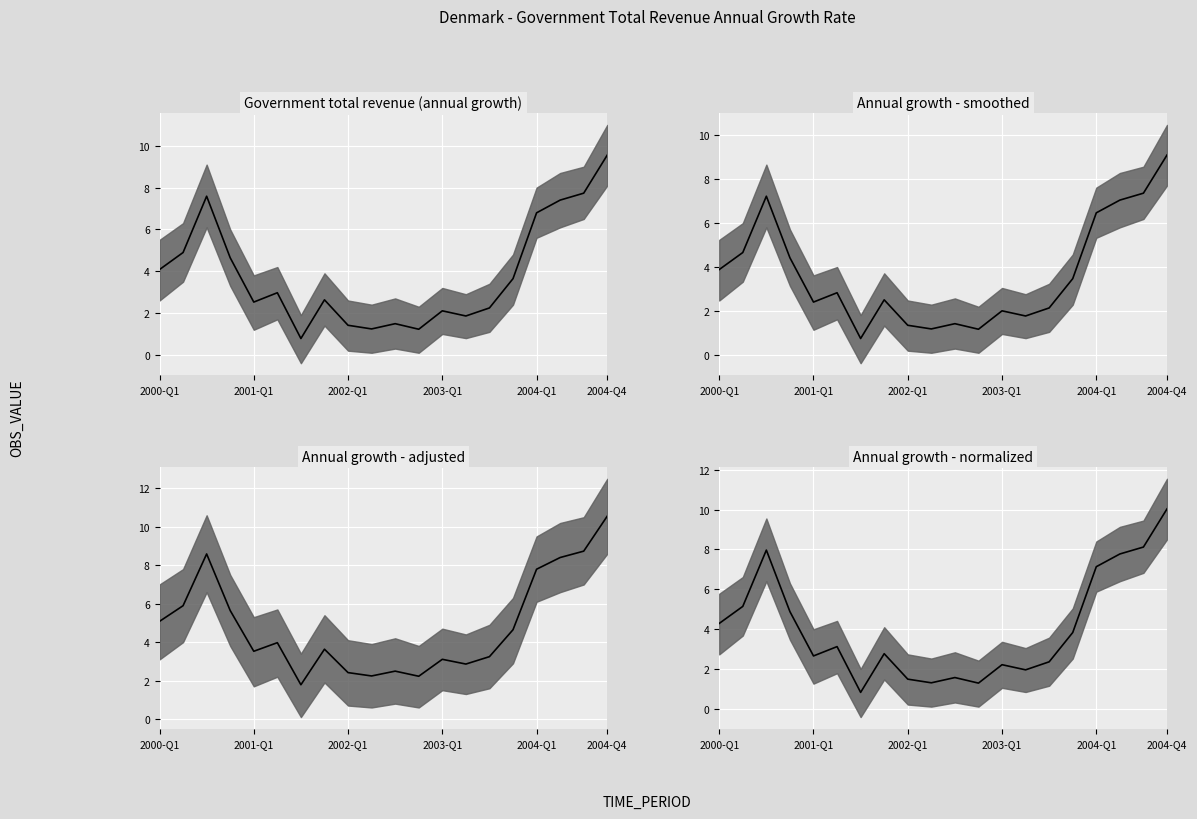

What is the greatest value displayed?

10.0